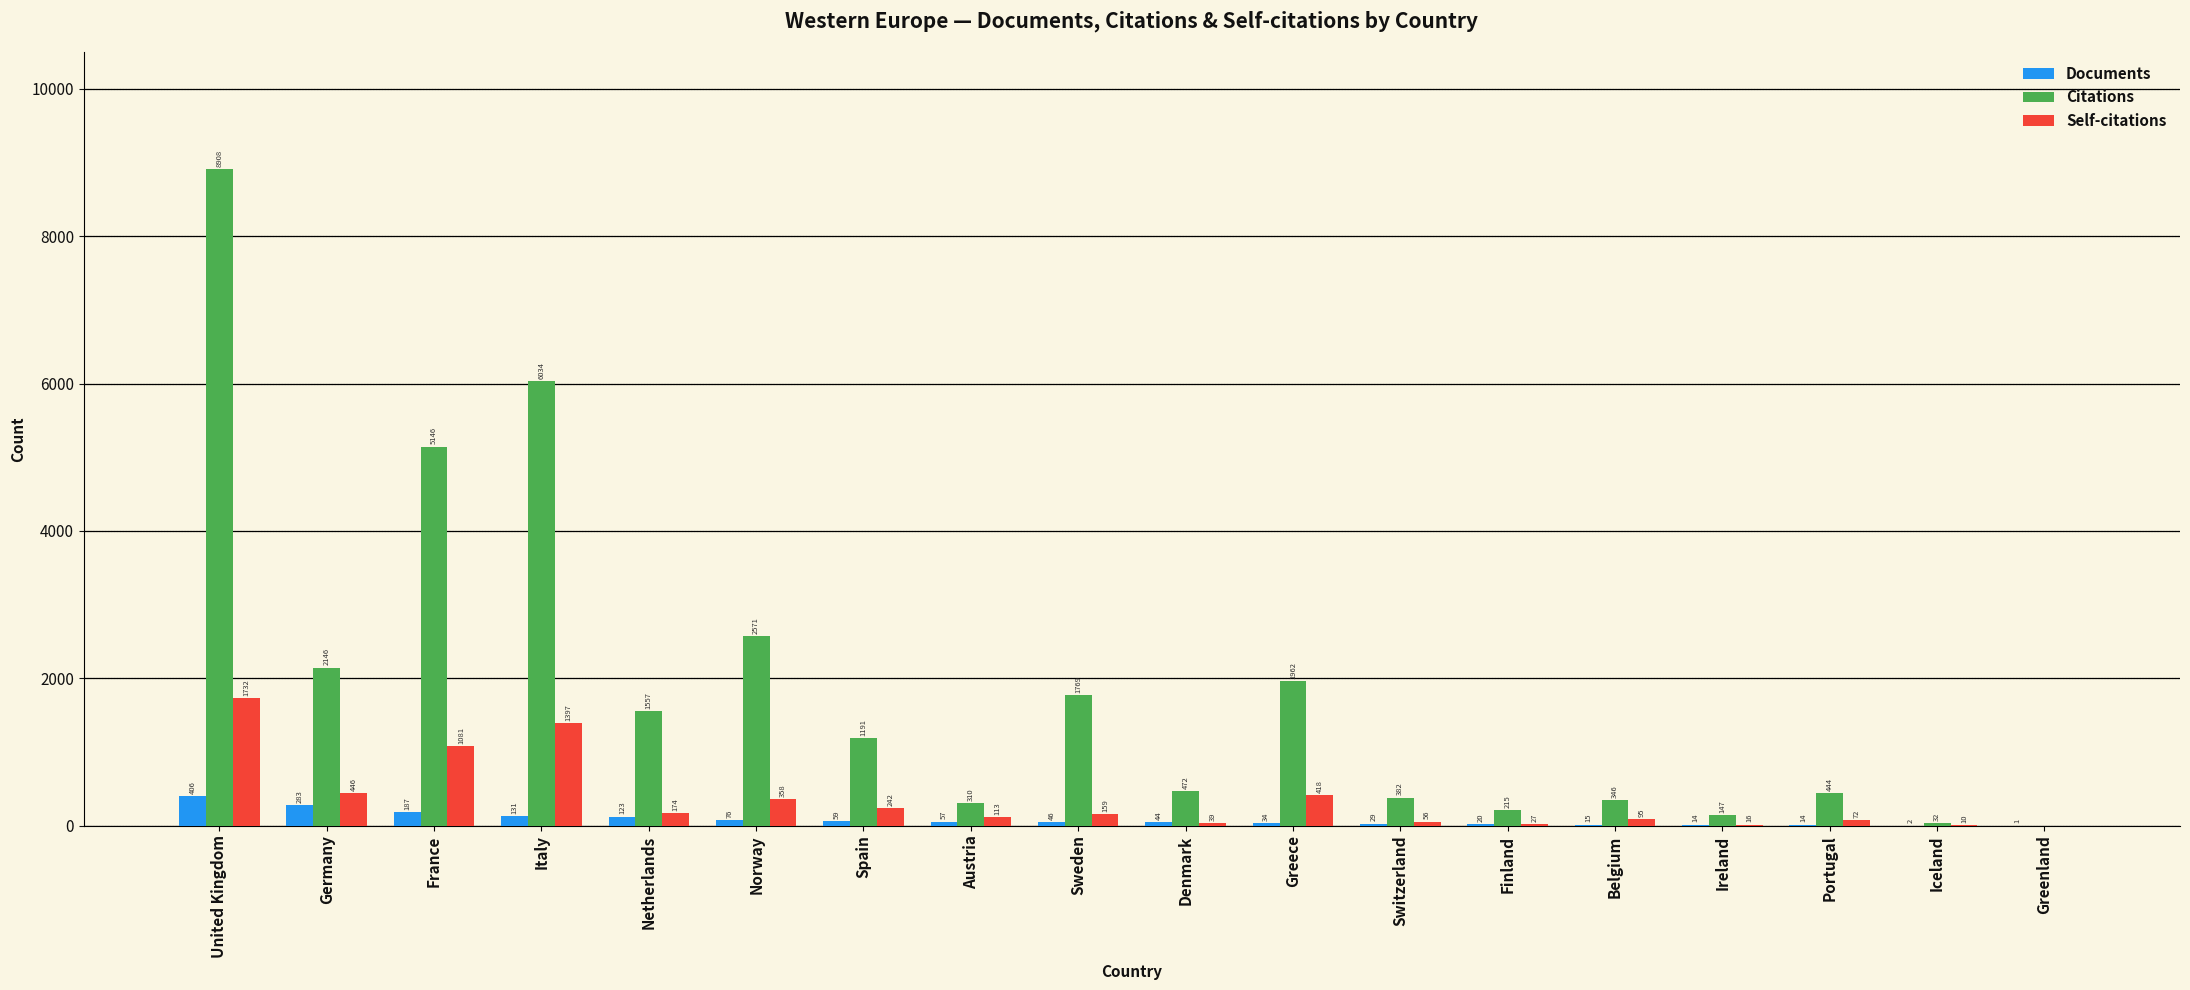

What is the total value across all series at Greenland?

1